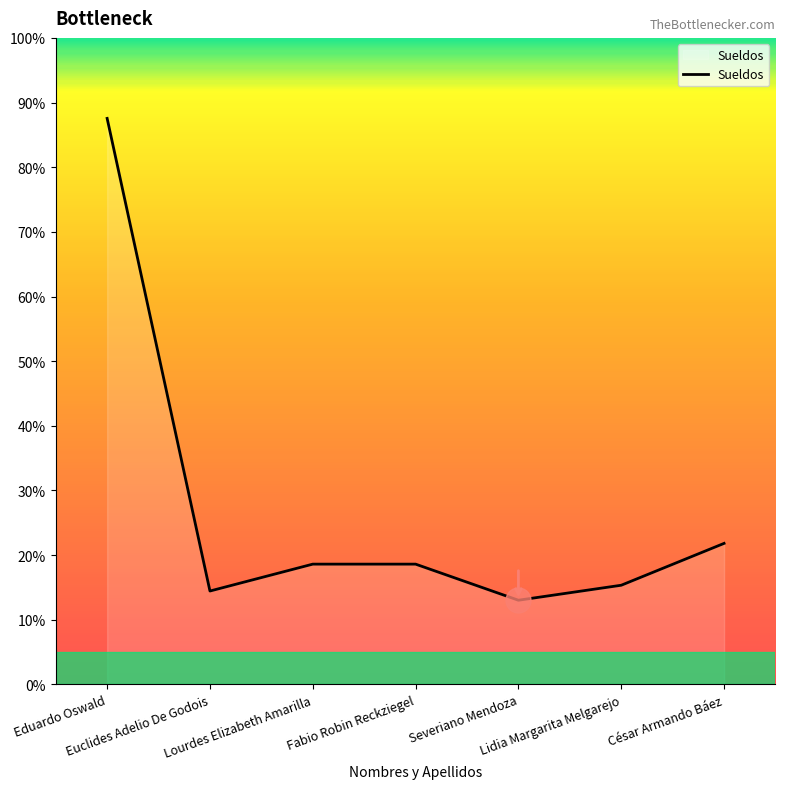

What is the sum of all values?

189.4